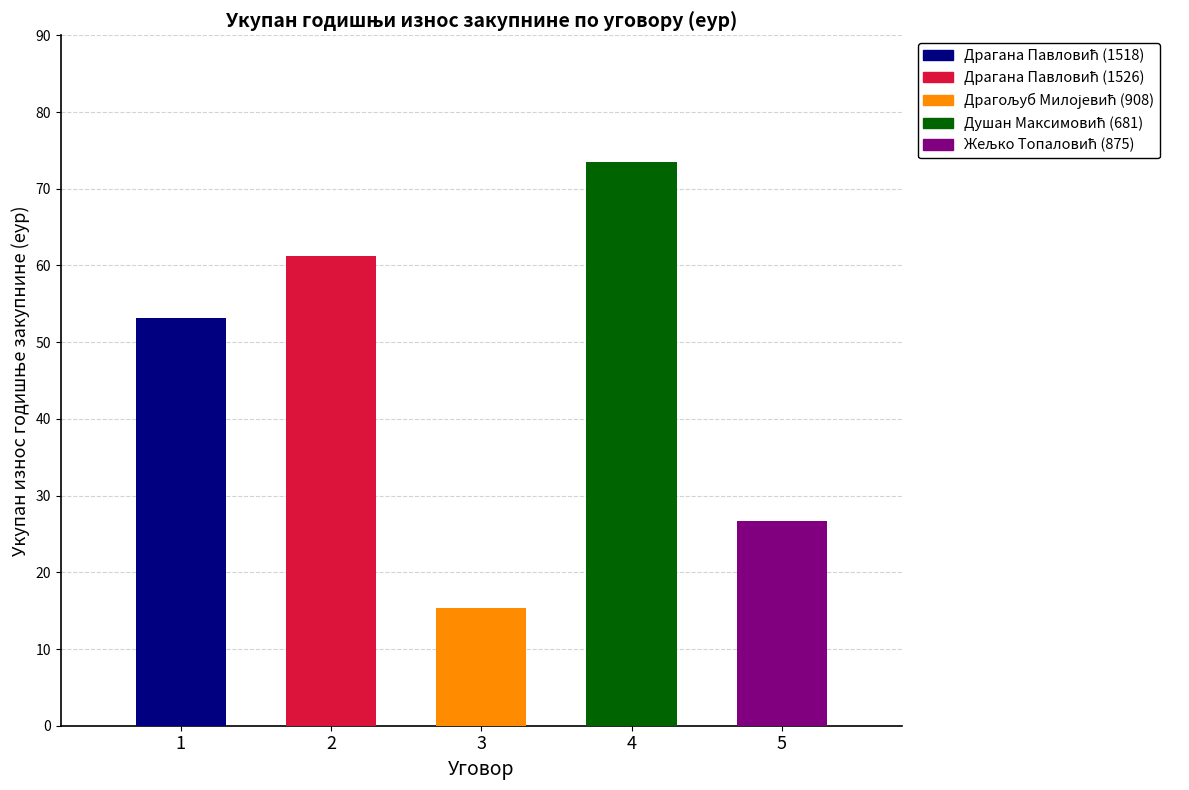

Reading left to right, extract all data points from this chart.

Драгана Павловић (1518): Укупан износ (еур)=53.2	Површина (ха)=1.6	Цена/Ха (еур)=32.3	Очекивани приход (еур)=21.3
Драгана Павловић (1526): Укупан износ (еур)=61.2	Површина (ха)=1.8	Цена/Ха (еур)=34.0	Очекивани приход (еур)=24.5
Драгољуб Милојевић (908): Укупан износ (еур)=15.3	Површина (ха)=0.6	Цена/Ха (еур)=24.2	Очекивани приход (еур)=6.1
Душан Максимовић (681): Укупан износ (еур)=73.4	Површина (ха)=1.1	Цена/Ха (еур)=67.6	Очекивани приход (еур)=29.4
Жељко Топаловић (875): Укупан износ (еур)=26.7	Површина (ха)=0.4	Цена/Ха (еур)=60.0	Очекивани приход (еур)=10.7